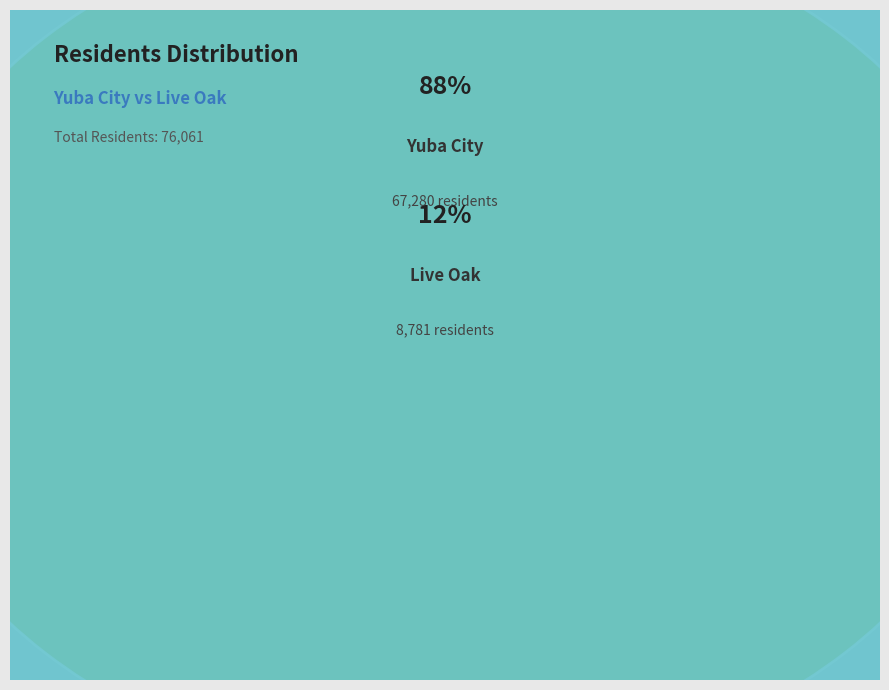

Which slice represents more than half of the pie?

Yuba City